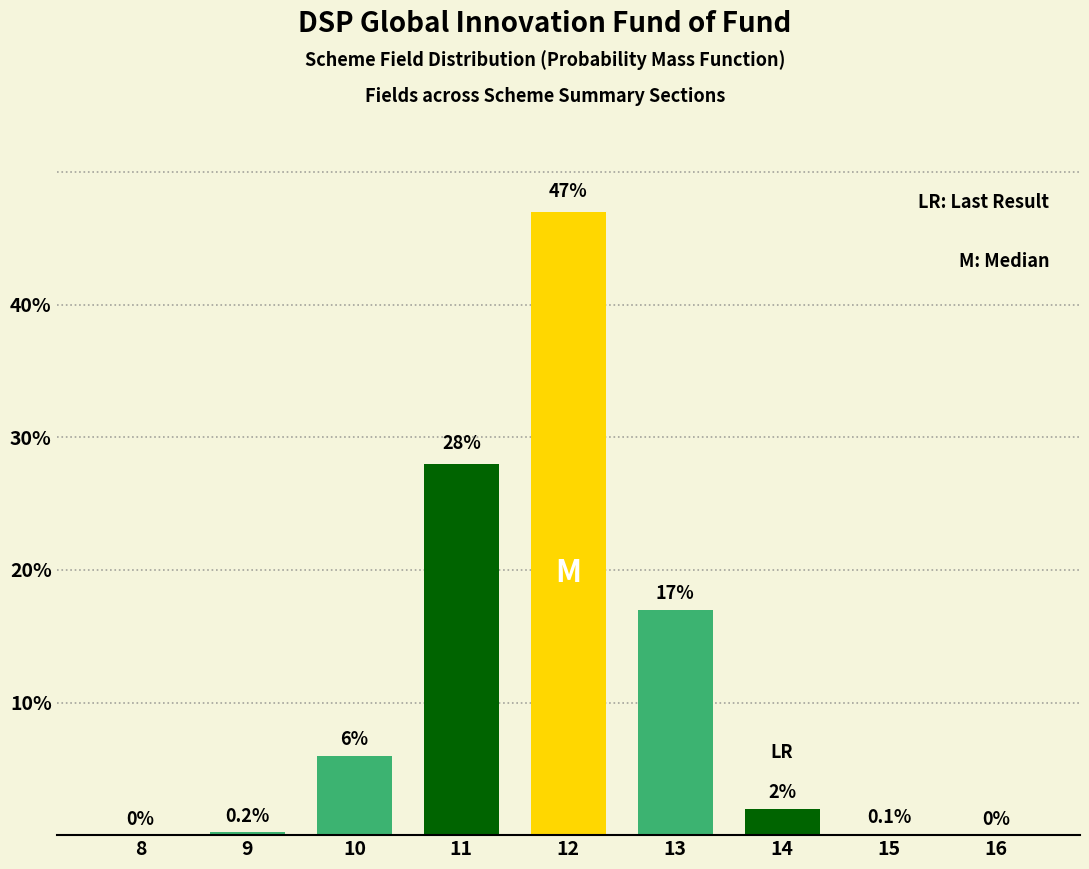

Reading right to left, list all the values displayed in this chart.

16=0.0	15=0.1	14=2.0	13=17.0	12=47.0	11=28.0	10=6.0	9=0.2	8=0.0